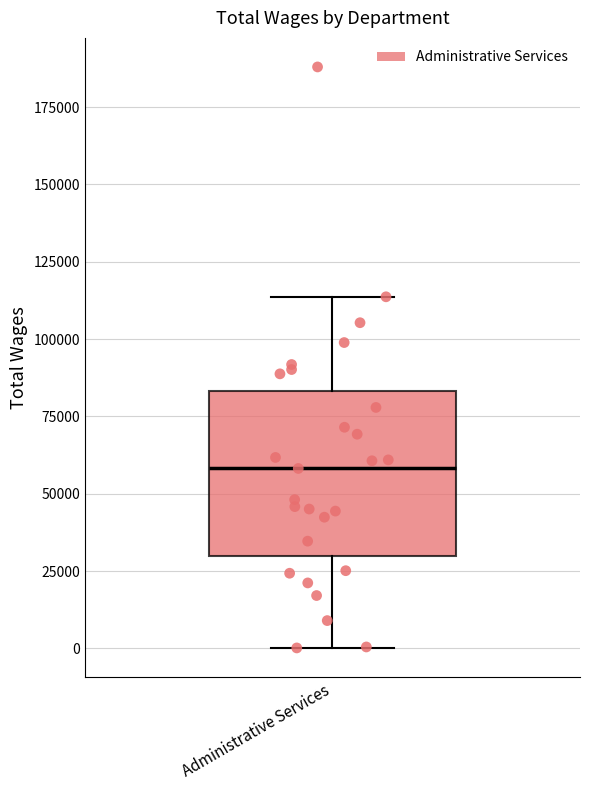

Where does the median line of the box for Administrative Services sit on the y-axis? The values are not printed on the chart, so give them approximately, as read against the axis.

60000